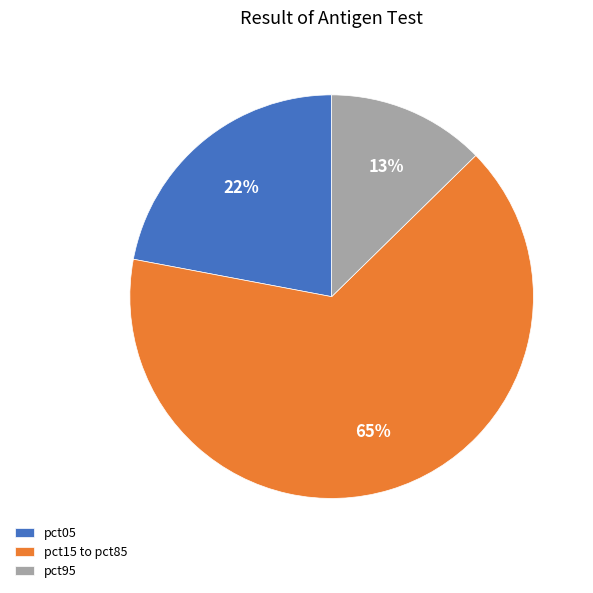

What is the majority slice?

pct15 to pct85